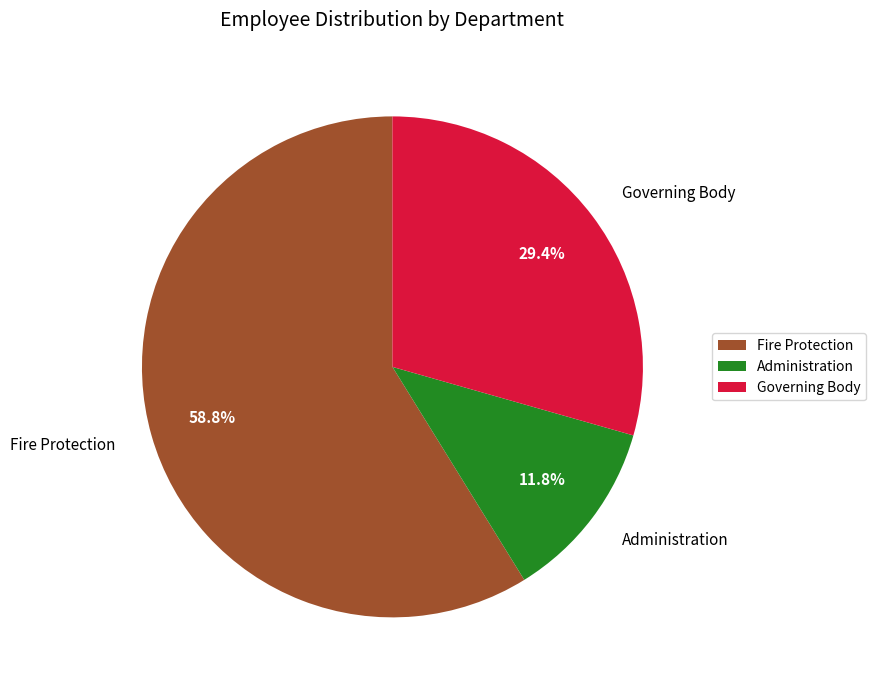

How many slices are in this pie chart?

3